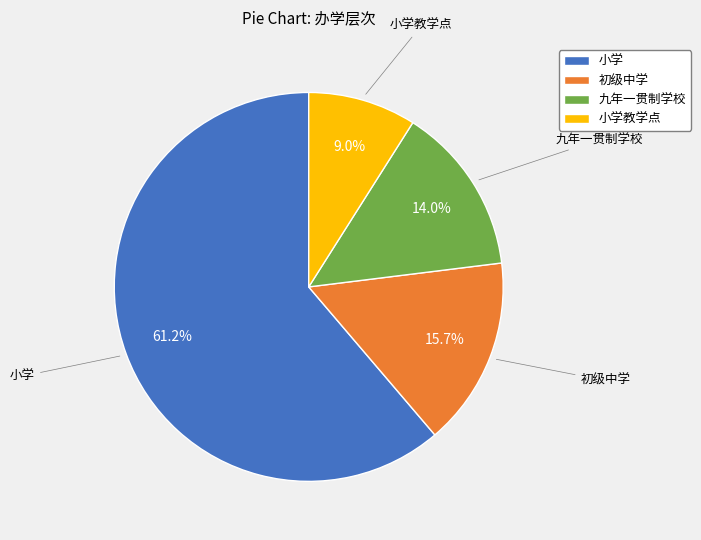

Approximately how many times larger is the value at 小学 compared to 初级中学?

3.9